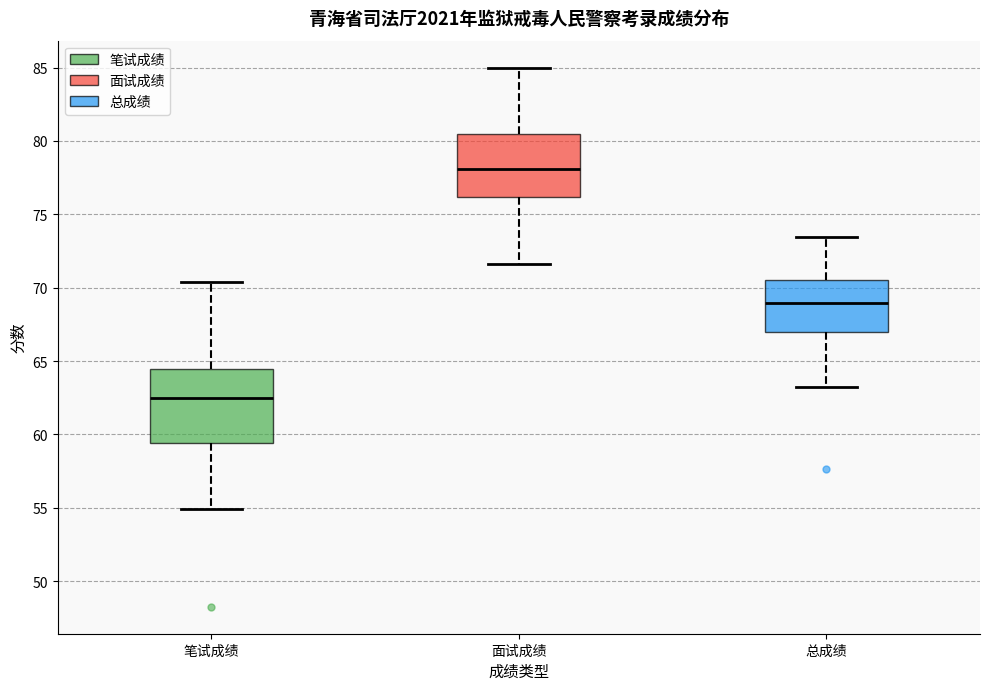

Reading left to right, transcribe this box plot: for each box, give where its median line is, the range the box spans, and where its two whiskers end, as read against the y-axis. The values are not printed on the chart, so give them approximately, as read against the axis.

笔试成绩: median 62.5, box 59.5 to 64.5, whiskers 55.0 to 70.5
面试成绩: median 78.0, box 76.0 to 80.5, whiskers 71.5 to 85.0
总成绩: median 69.0, box 67.0 to 70.5, whiskers 63.0 to 73.5